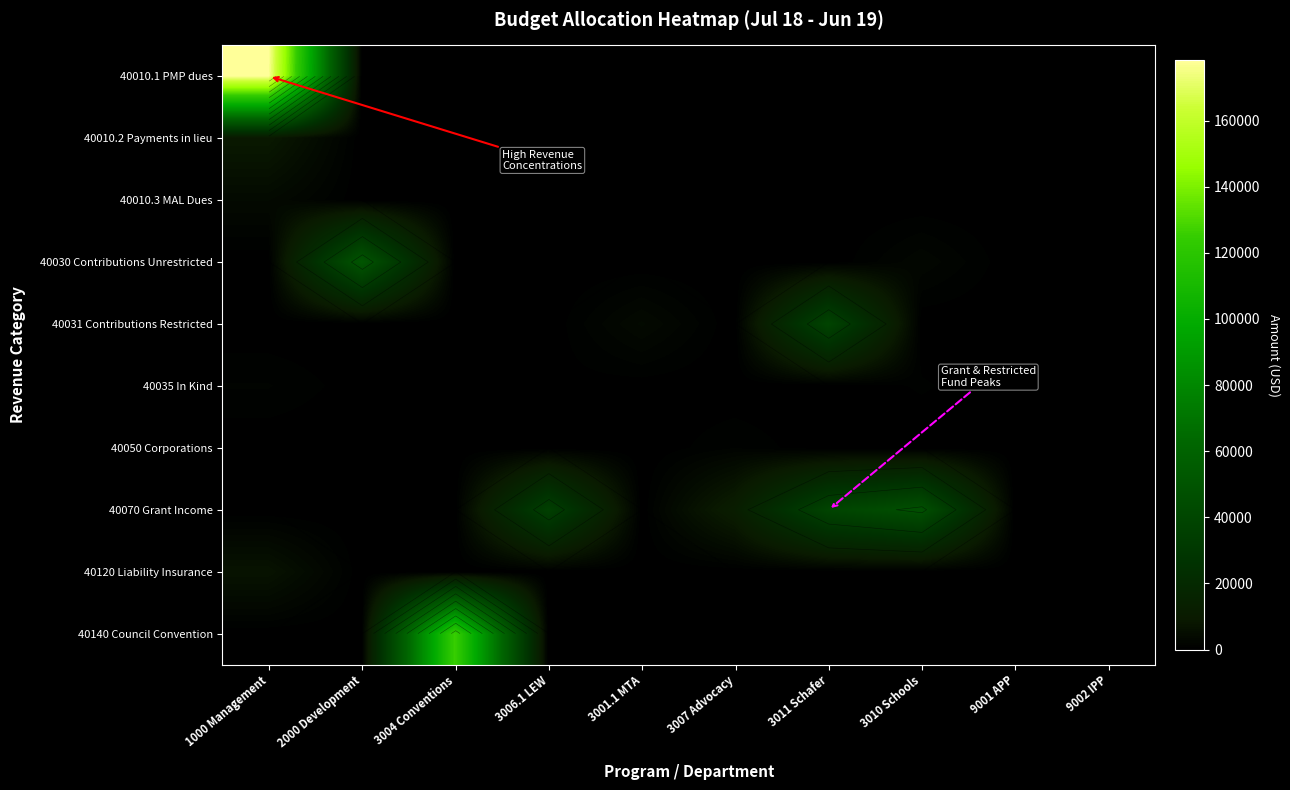

Rank the series at 1000 Management from highest to lowest value.

40010.1 PMP dues, 40010.2 Payments in lieu, 40120 Liability Insurance, 40010.3 MAL Dues, 40035 In Kind, 40030 Contributions Unrestricted, 40031 Contributions Restricted, 40050 Corporations, 40070 Grant Income, 40140 Council Convention